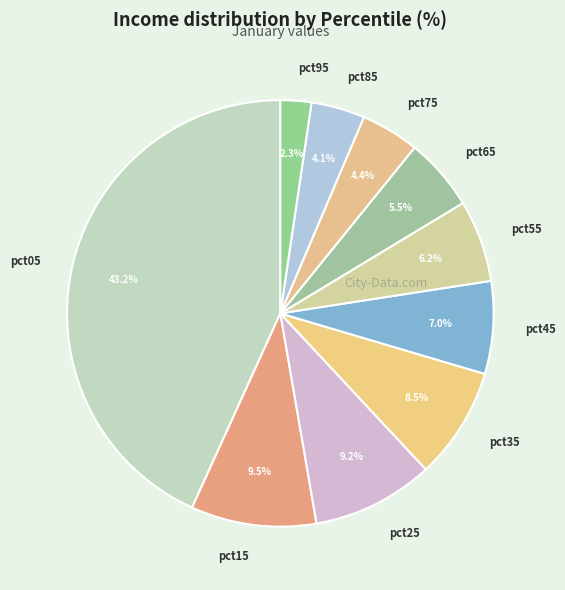

True or false: pct25 accounts for 1% of the total.

False